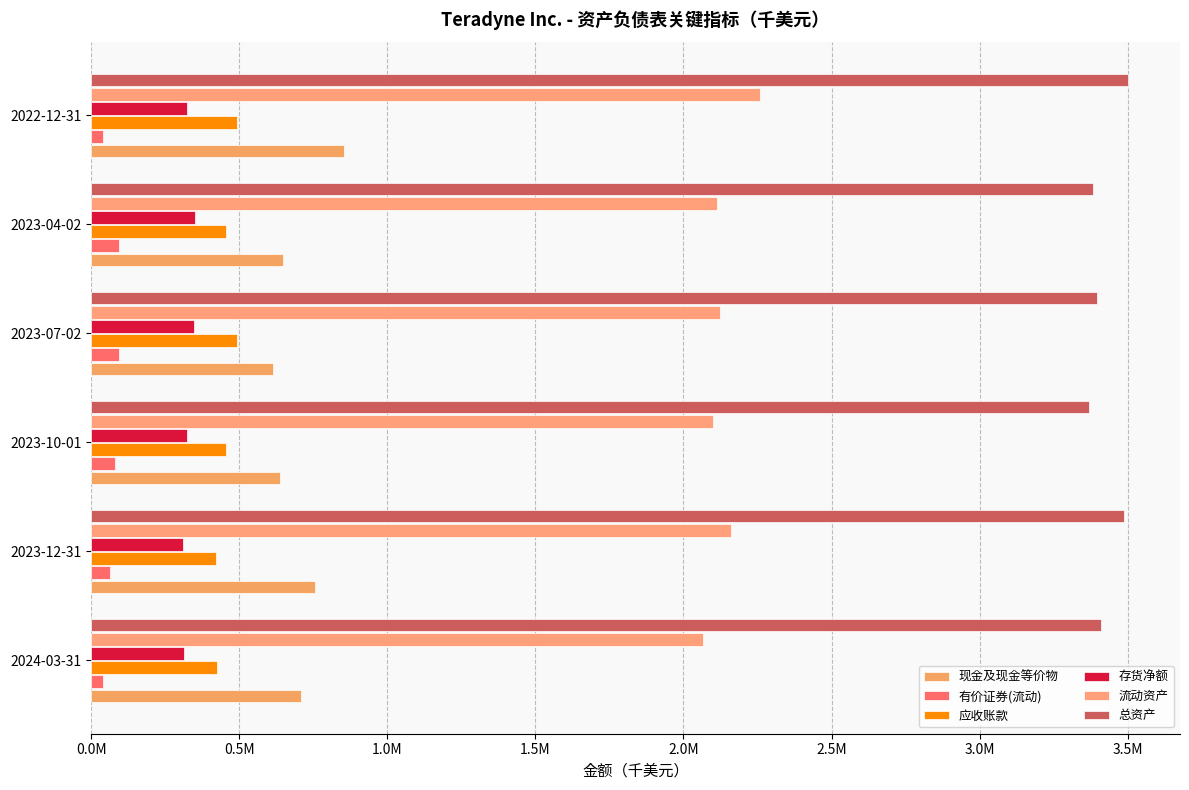

What is the difference between the second highest and minimum values in the 应收账款 series?

69021